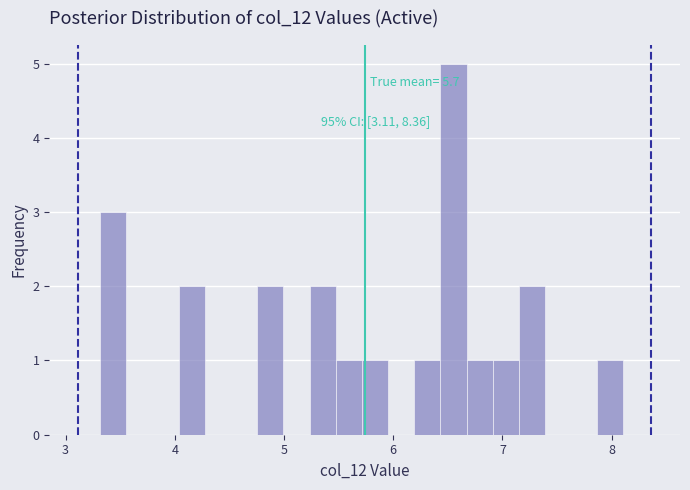

Around what value on the x-axis is the tallest bar? Give the approximate position of its centre, as read against the axis.

6.6